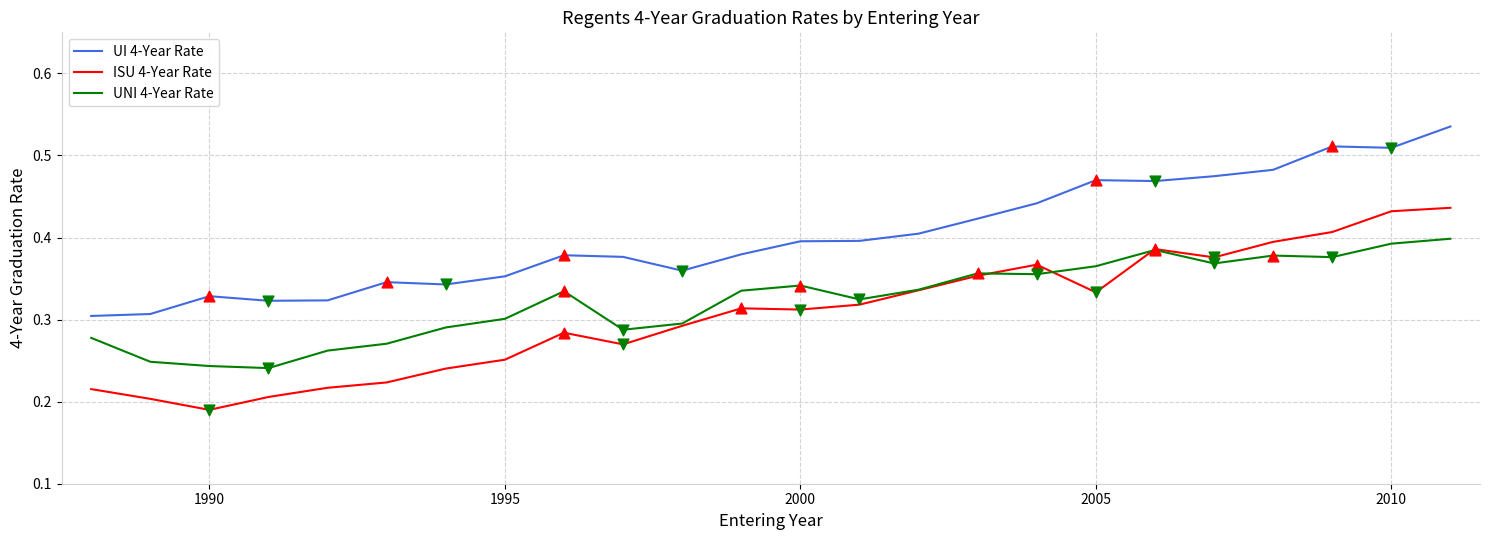

Which series has the largest total across all categories?

UI 4-Year Rate